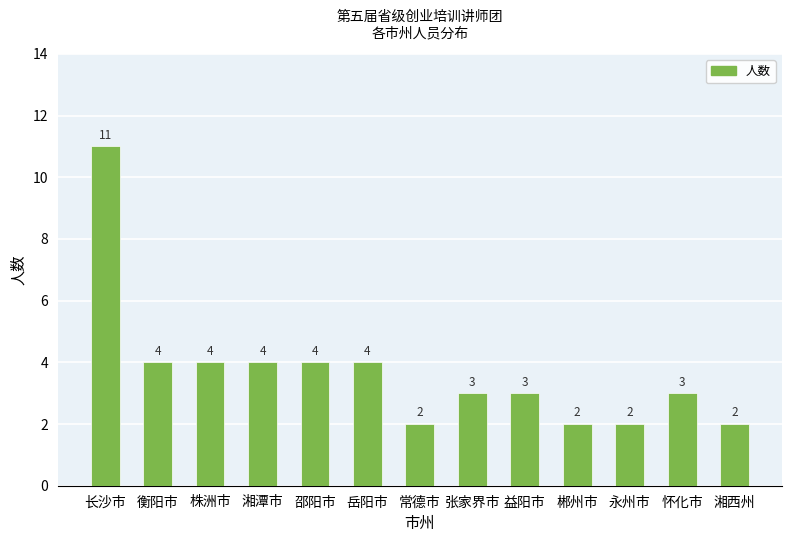

What is the value of the 5th bar from the left?

4